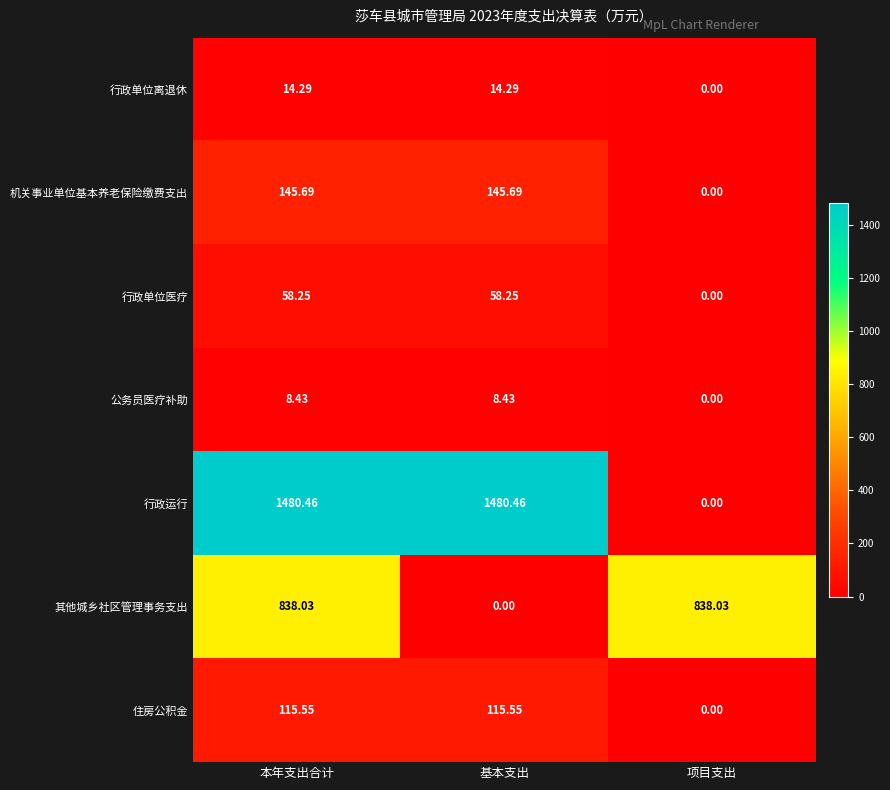

Count the number of data series in this chart.

7